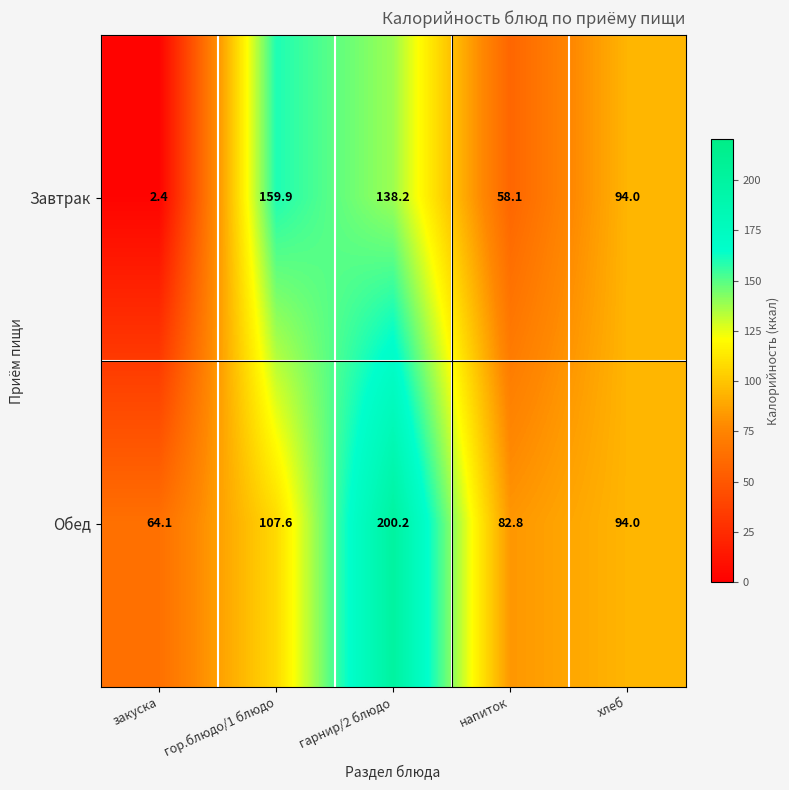

What is the average value of the Обед series?

109.7